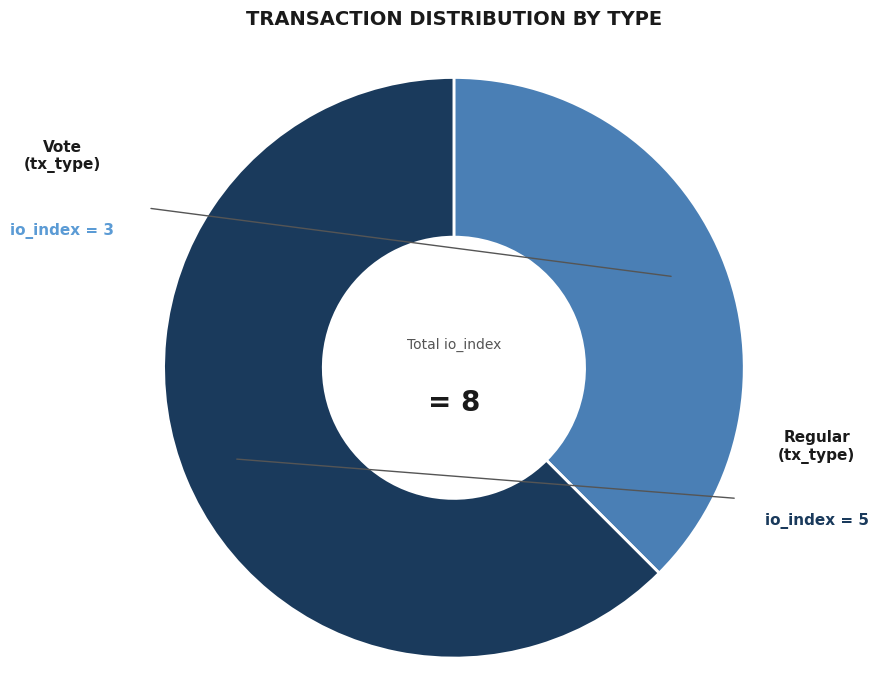

Does any single category account for the majority?

Yes